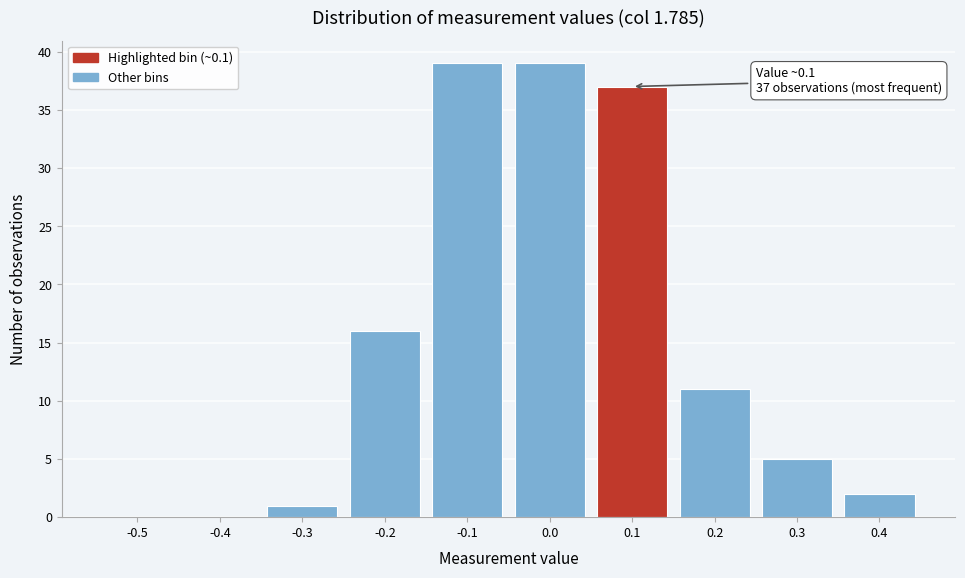

Reading left to right, extract all data points from this chart.

-0.5=0	-0.4=0	-0.3=1	-0.2=16	-0.1=39	0.0=39	0.1=37	0.2=11	0.3=5	0.4=2